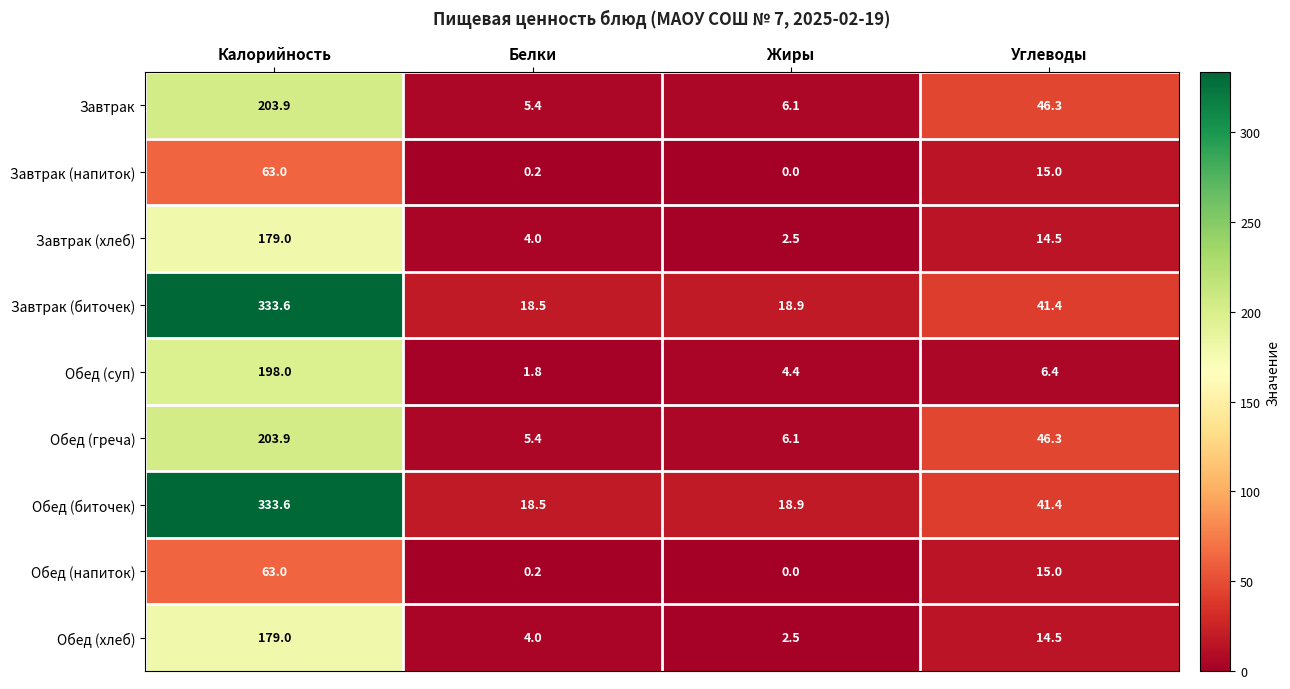

Rank the categories by Завтрак (хлеб) value from lowest to highest.

Жиры, Белки, Углеводы, Калорийность